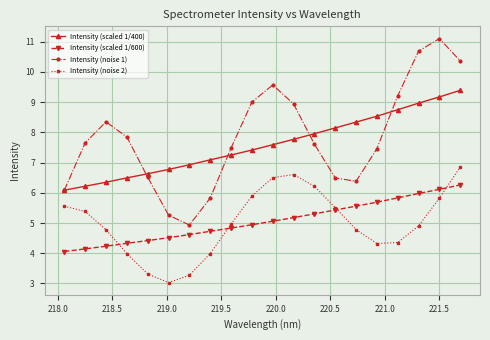

What is the value of the Intensity (noise 2) point at the 15th from the left?

4.8